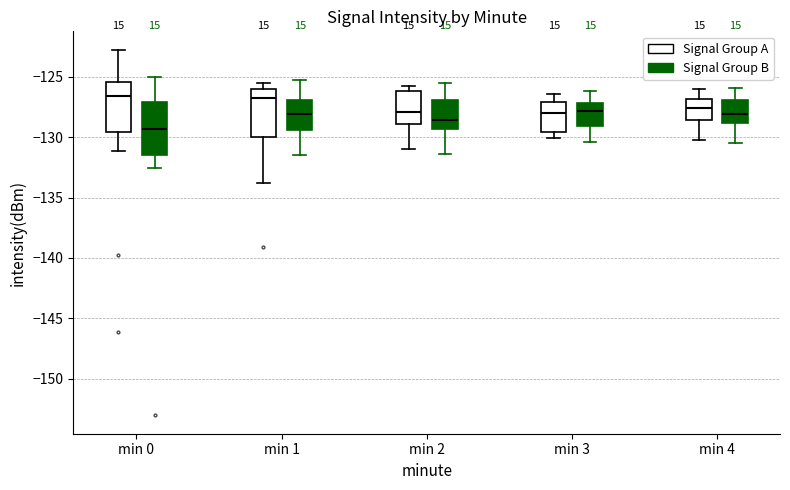

Where is the lower edge of the box for min 2 (Signal Group B) on the y-axis? The values are not printed on the chart, so give them approximately, as read against the axis.

-129.5